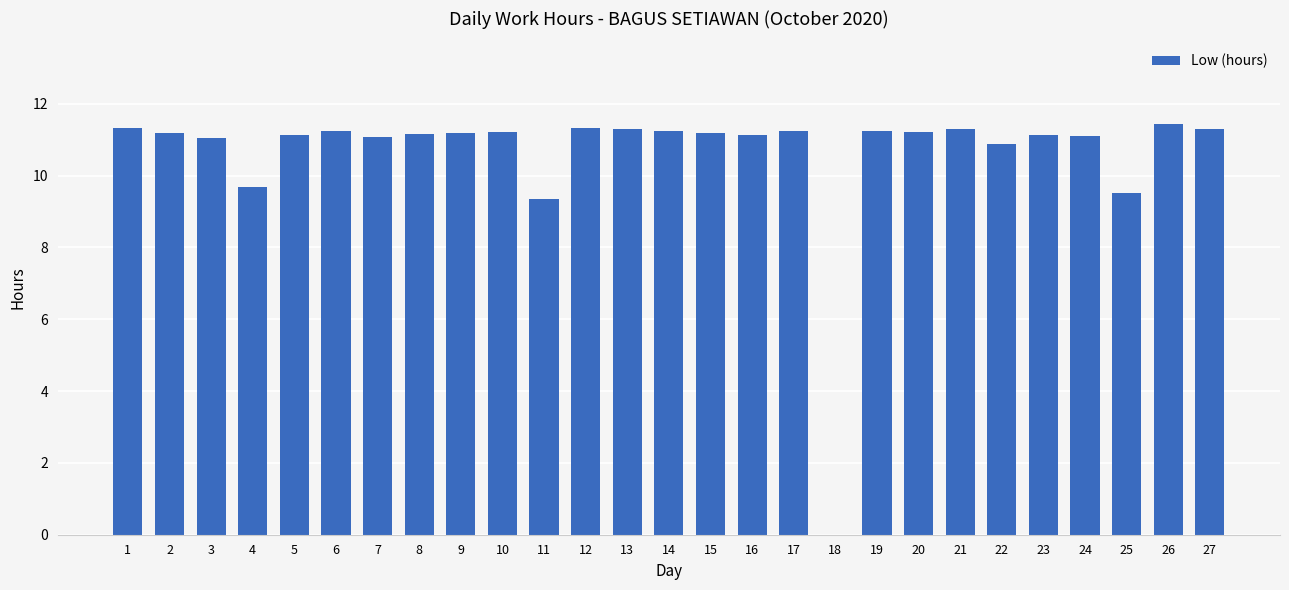

True or false: the data shows 15.9 at 12.

False